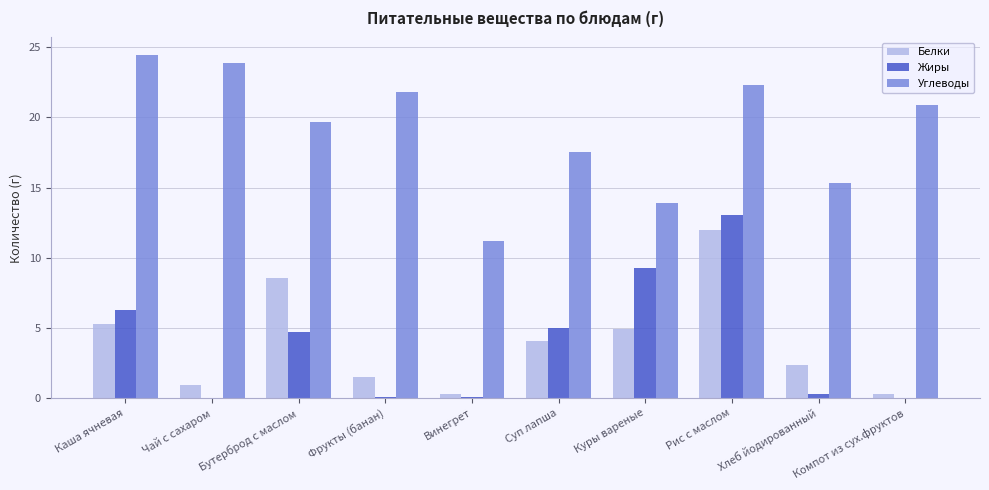

Between Рис с маслом and Компот из сух.фруктов, which series saw the biggest shift?

Жиры